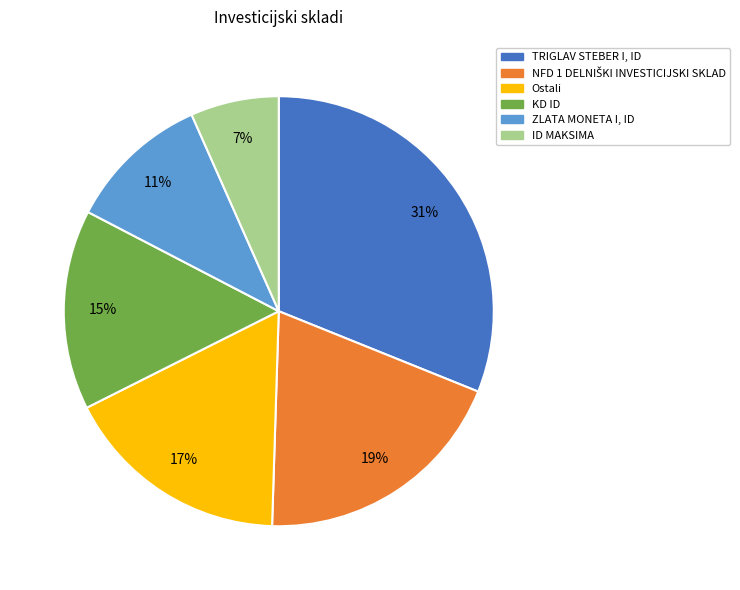

To the nearest percent, what is the average slice percentage?

17%